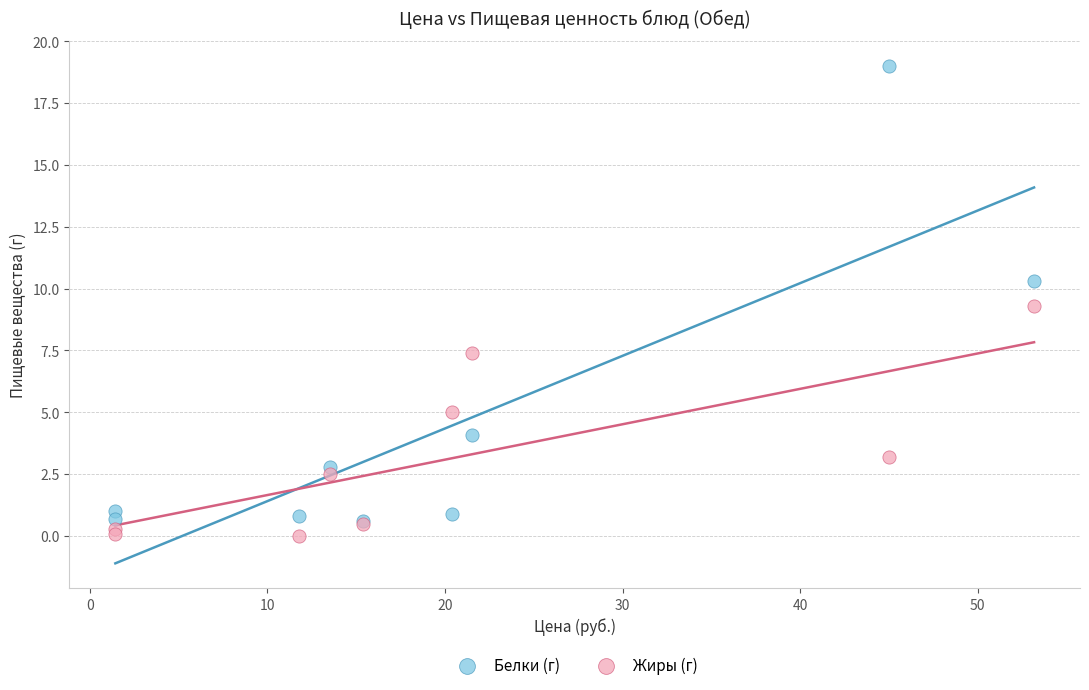

Which series contains the highest Y value?

Белки (г)